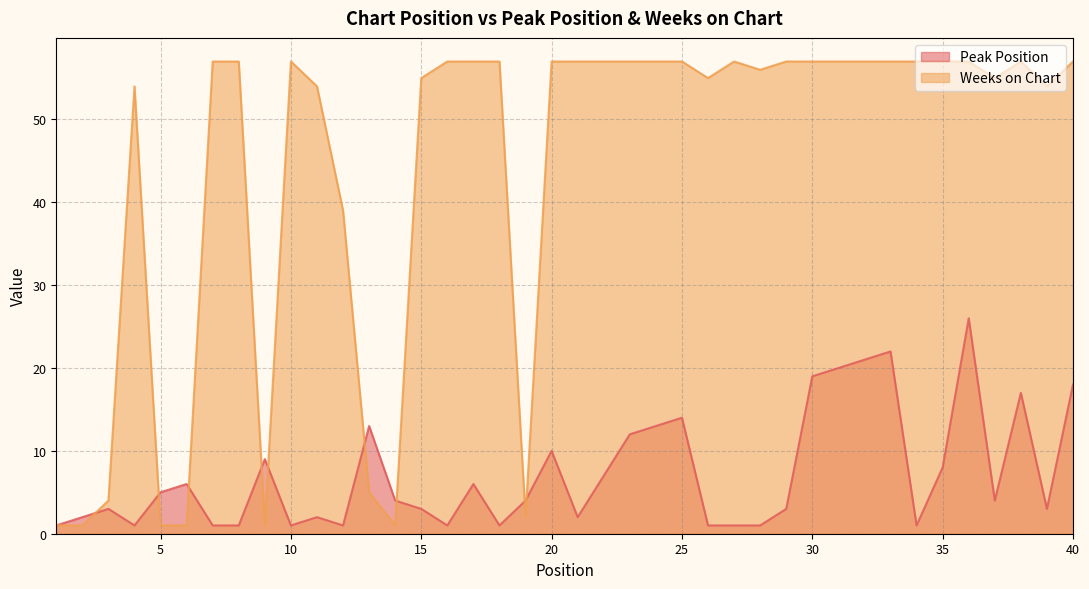

At which category is the sum across all series the highest?

36